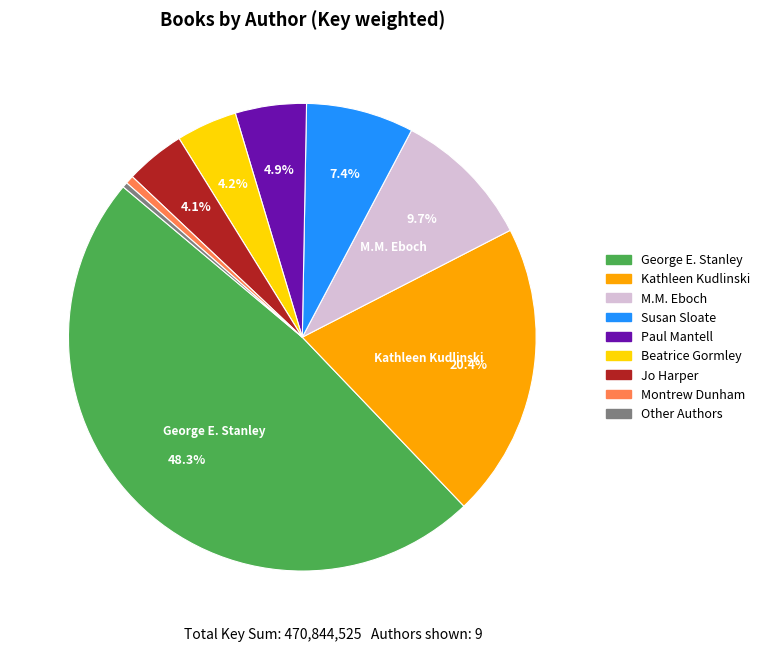

Does any single category account for the majority?

No